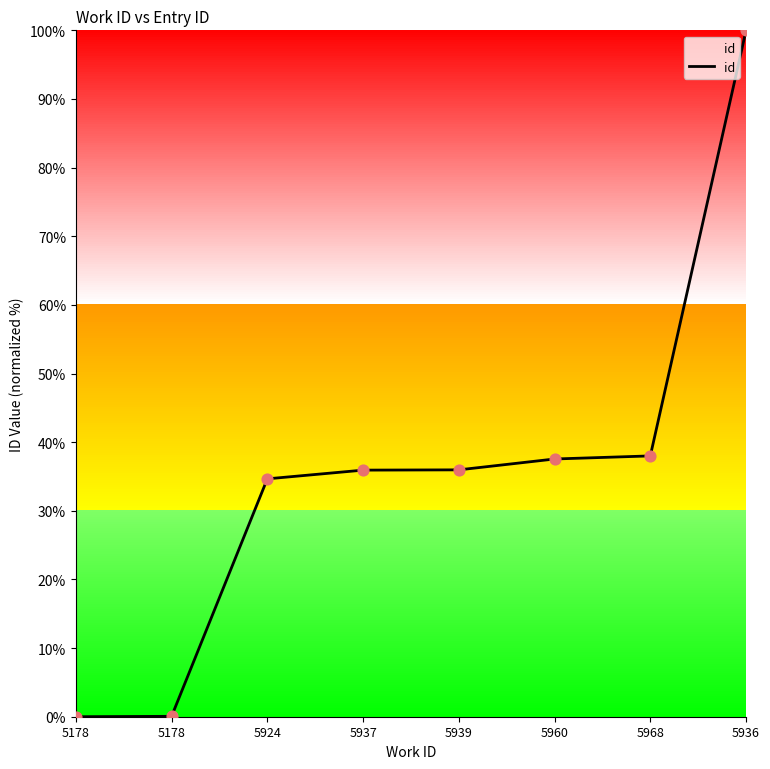

Approximately how many times larger is the value at 5924 compared to 5968?

0.9